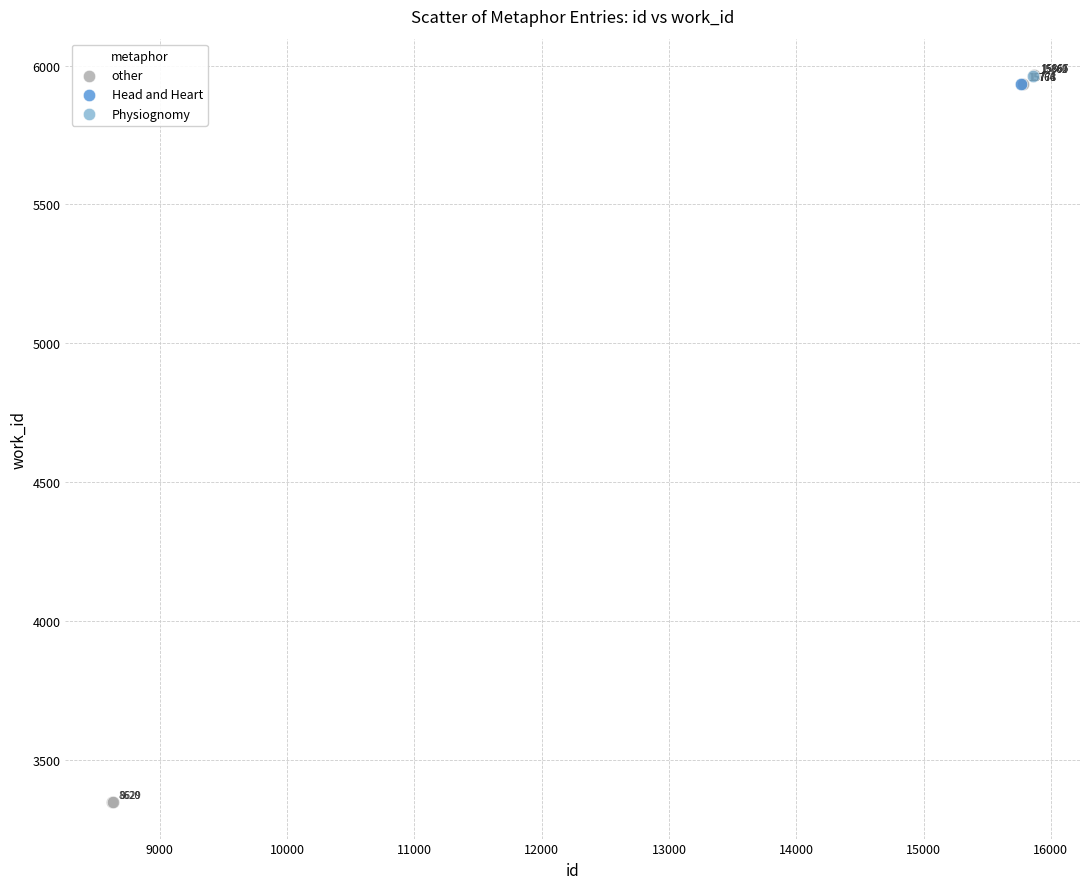

What are all the series names shown in the legend?

other, Head and Heart, Physiognomy